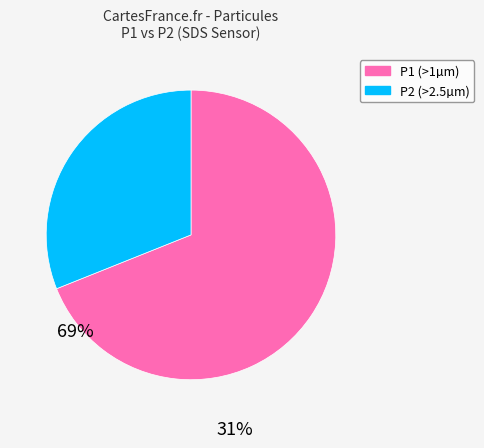

Is there a majority slice in this chart?

Yes